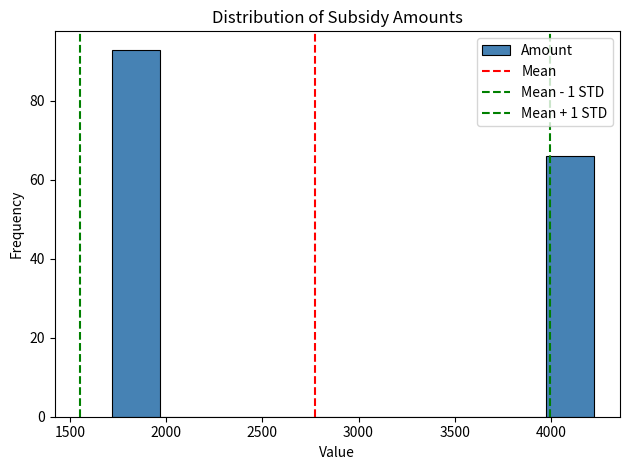

Which range on the x-axis has the tallest bar?

1700 to 1950